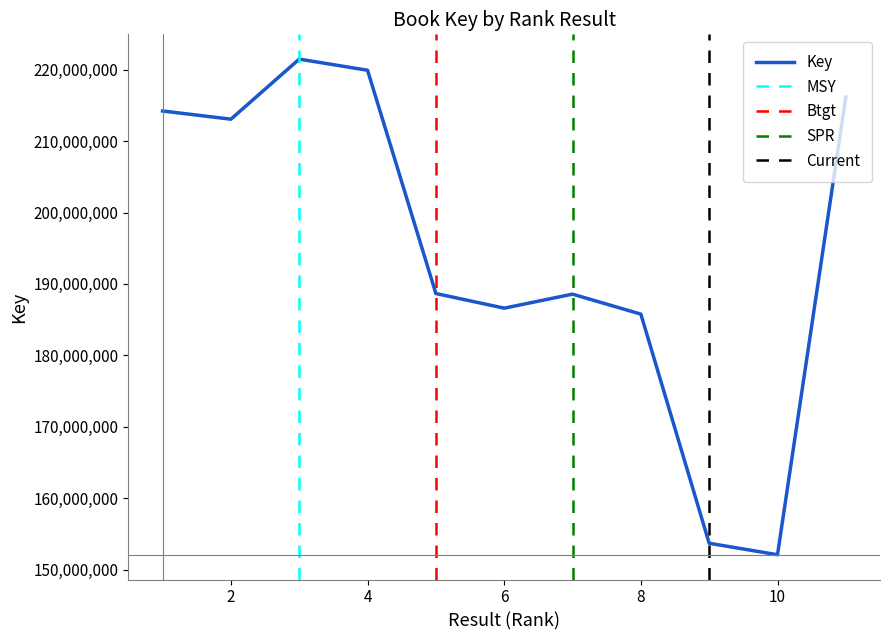

What is the value of the 3rd point from the left?

221490053